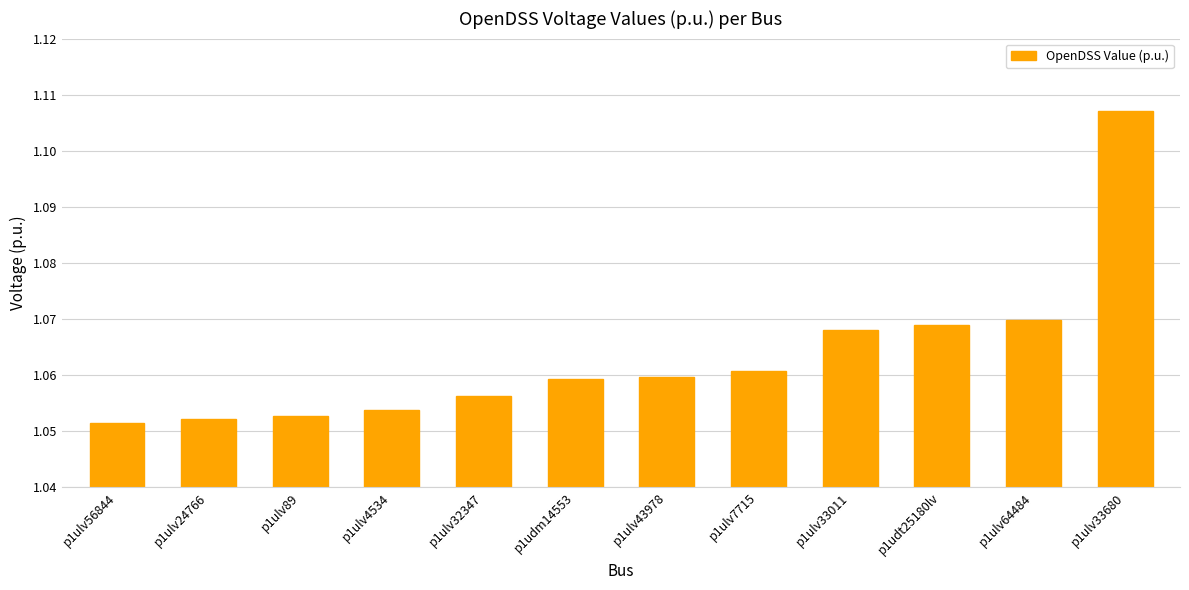

What is the ratio of the value at p1udm14553 to the value at p1ulv56844?

1.0